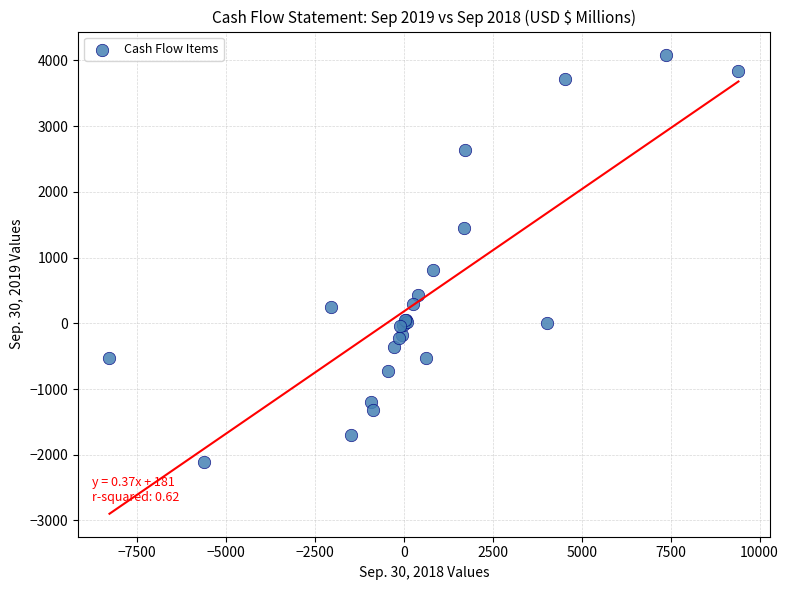

What Y value in the scatter plot is closest to 993?

805